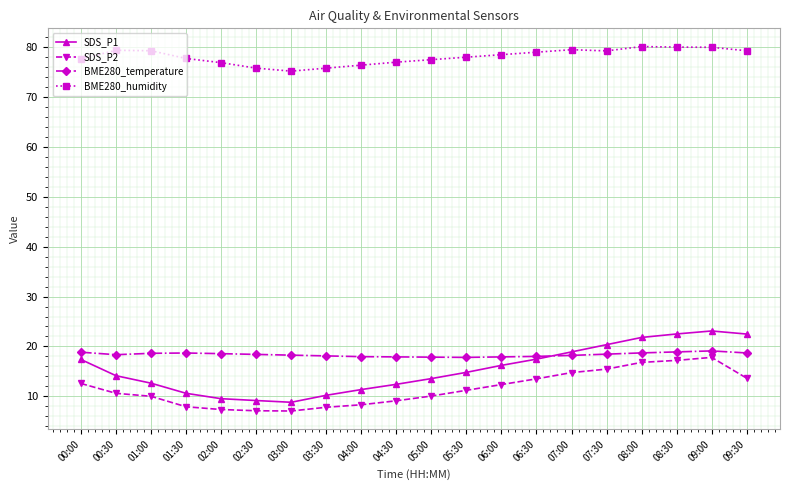

Is it true that SDS_P1 equals 13.8 at 03:00?

False